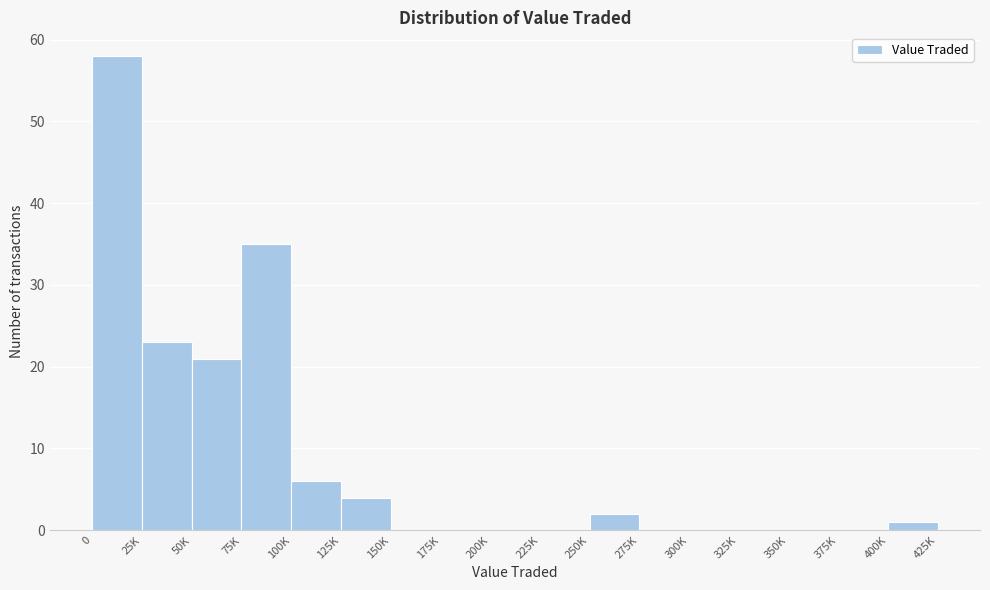

Reading left to right, what are all the values shown in this chart?

0=58	25K=23	50K=21	75K=35	100K=6	125K=4	150K=0	175K=0	200K=0	225K=0	250K=2	275K=0	300K=0	325K=0	350K=0	375K=0	400K=1